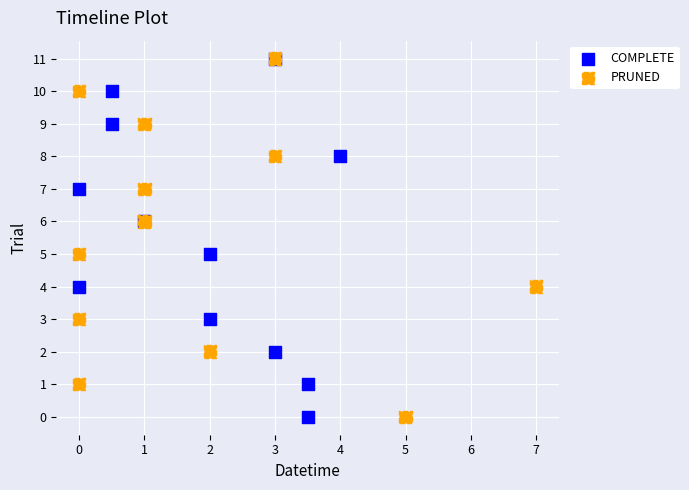

What are all the series names shown in the legend?

COMPLETE, PRUNED